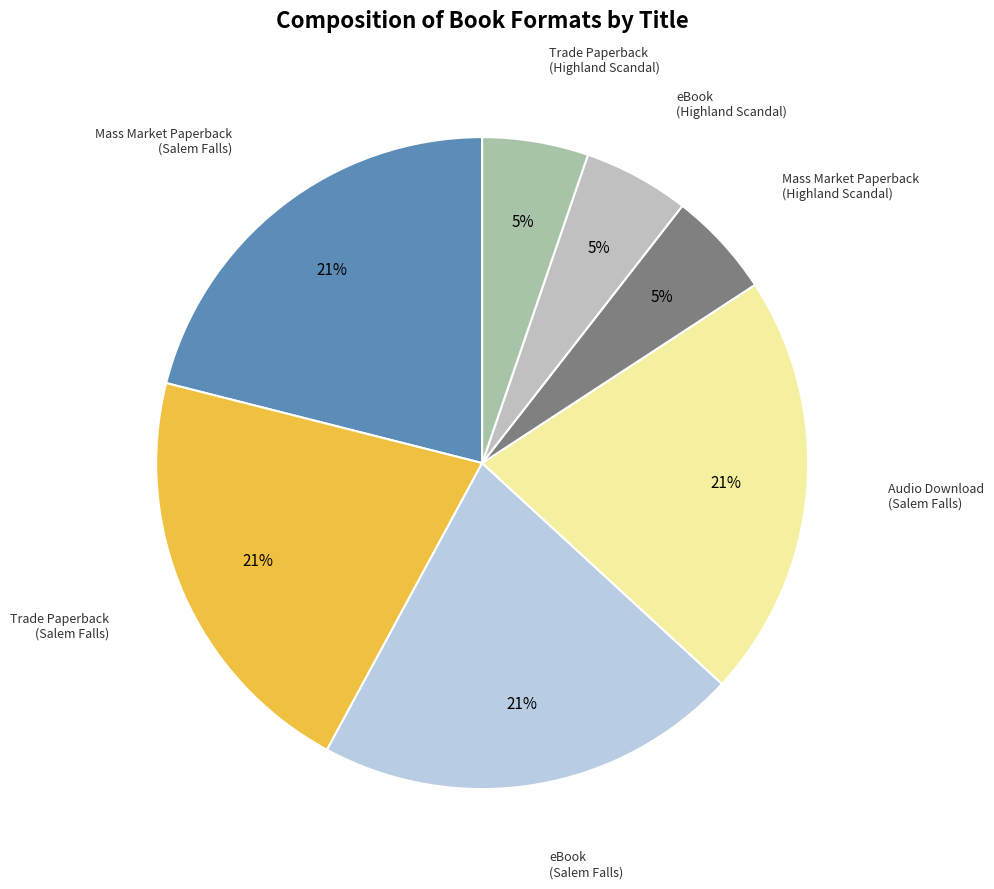

How many slices are in this pie chart?

7